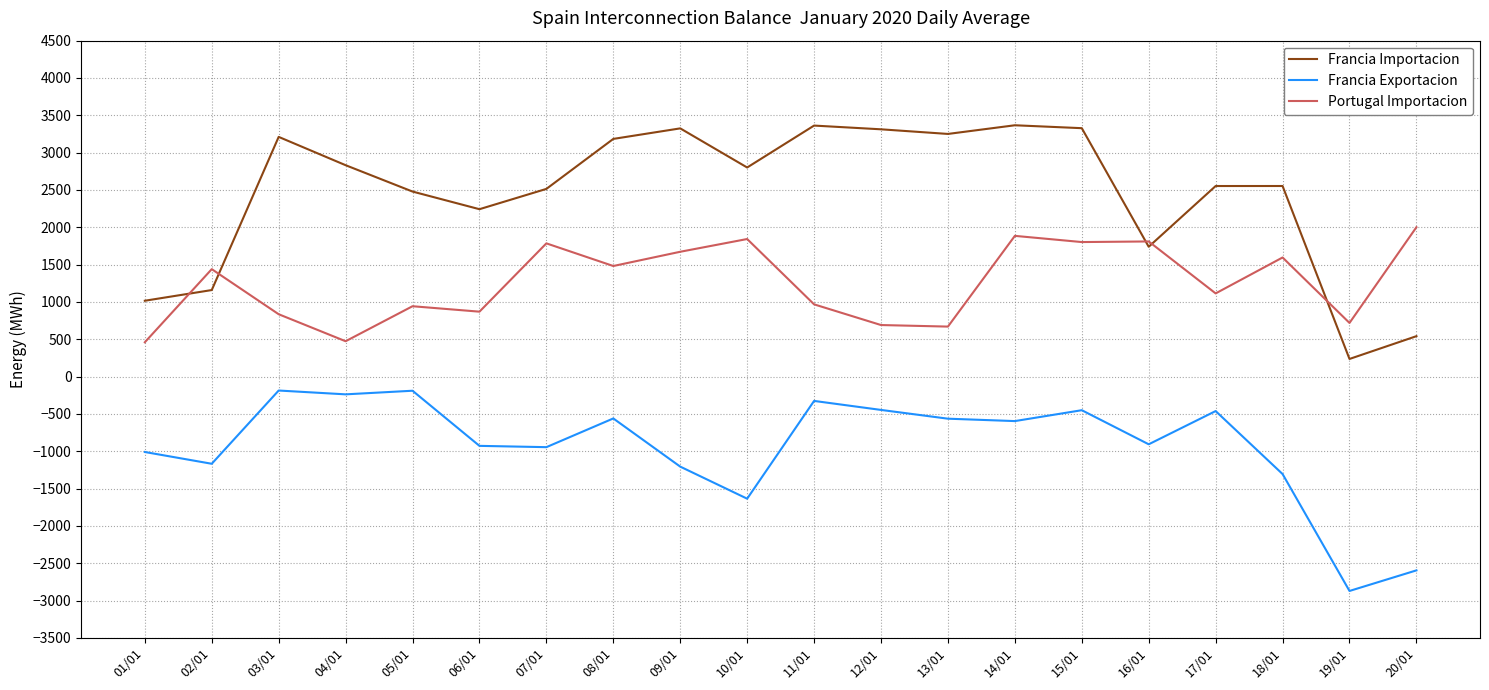

What is the sum of all Portugal Importacion values?

25053.8